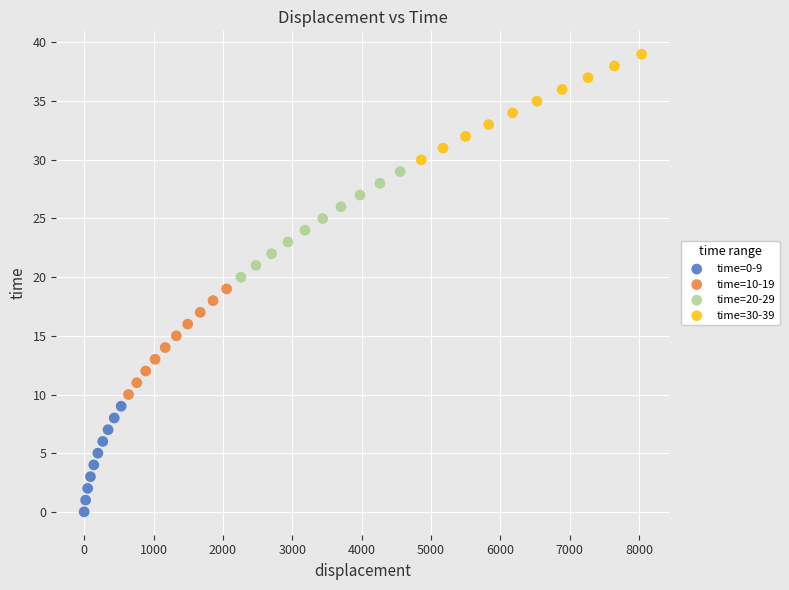

Which series contains the lowest Y value?

time=0-9